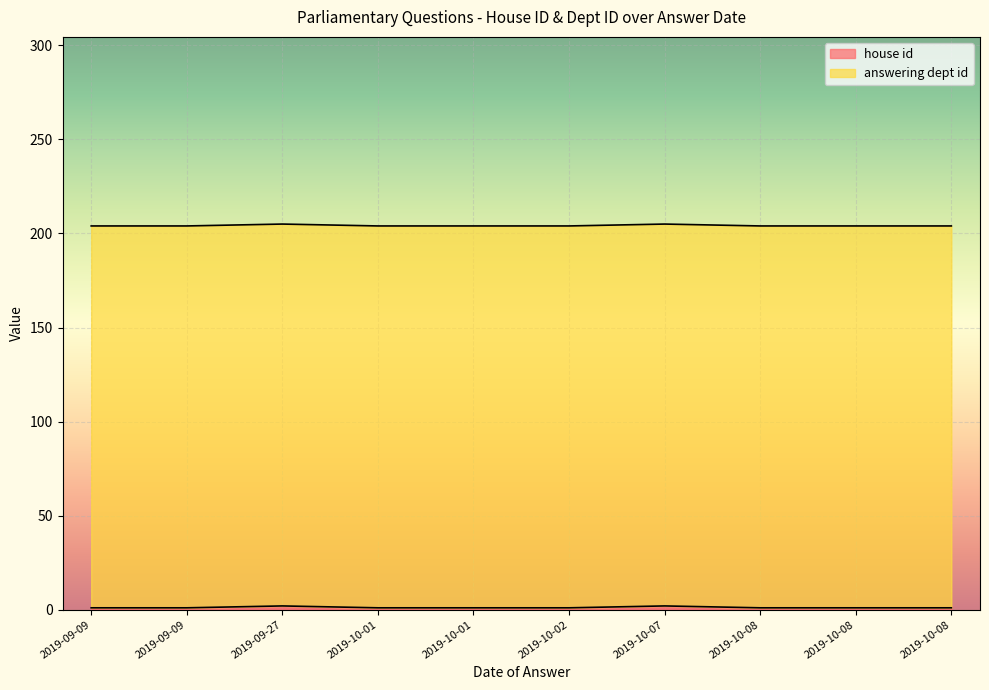

The value of house id at 2019-09-27 is 1. True or false?

False